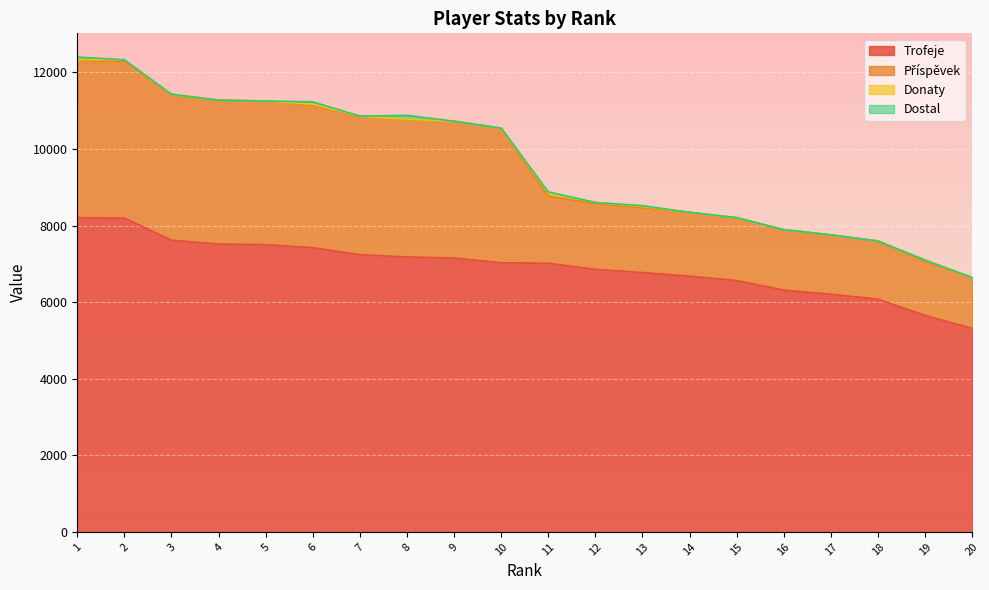

The Dostal series shows 0 at 14. True or false?

True